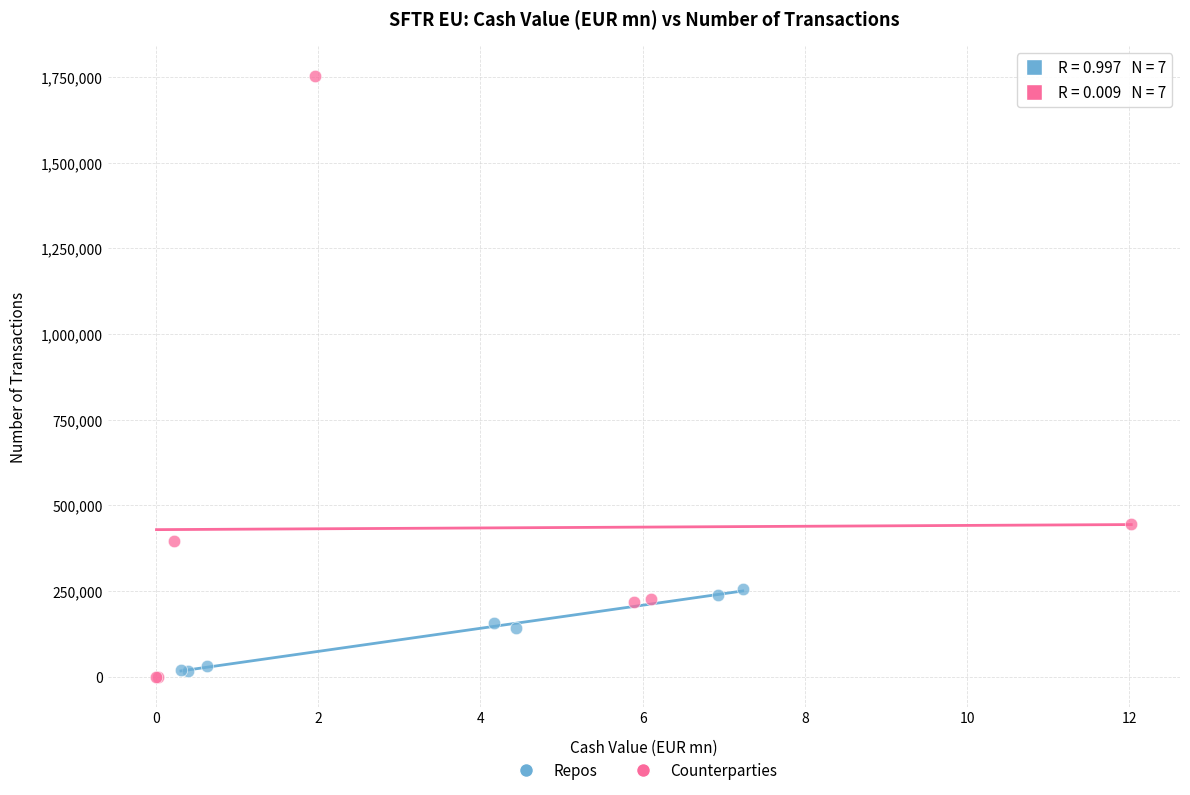

Which series reaches the maximum Y coordinate?

Counterparties